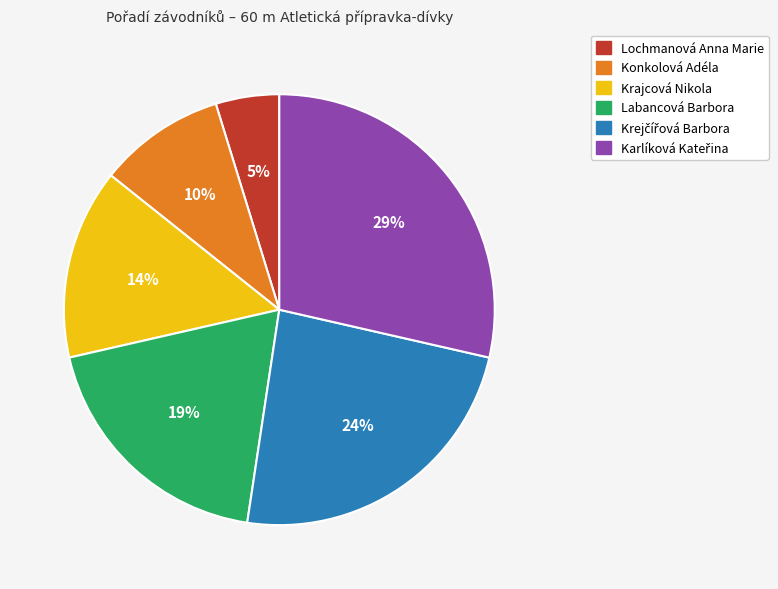

What is the smallest slice in the pie chart?

Lochmanová Anna Marie